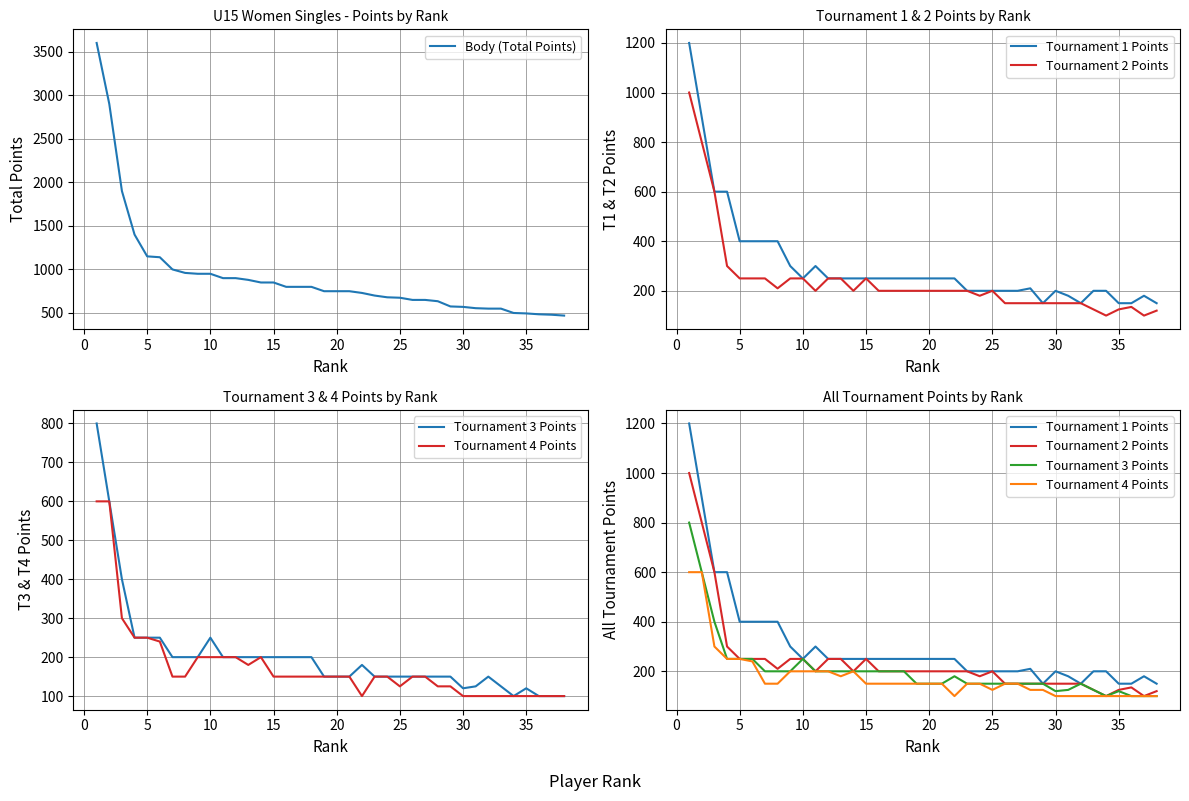

What is the lowest value of the Body (Total Points) series?

470